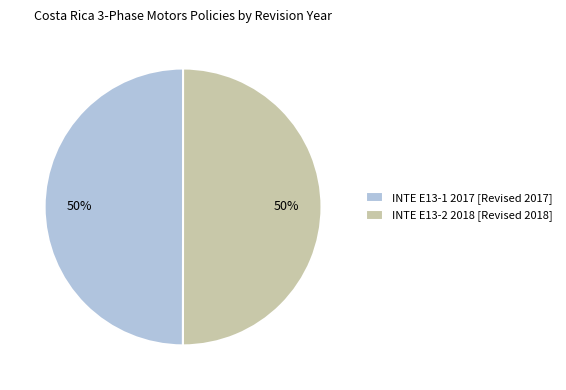

Do INTE E13-1 2017 [Revised 2017] and INTE E13-2 2018 [Revised 2018] together represent more than half of the pie?

Yes